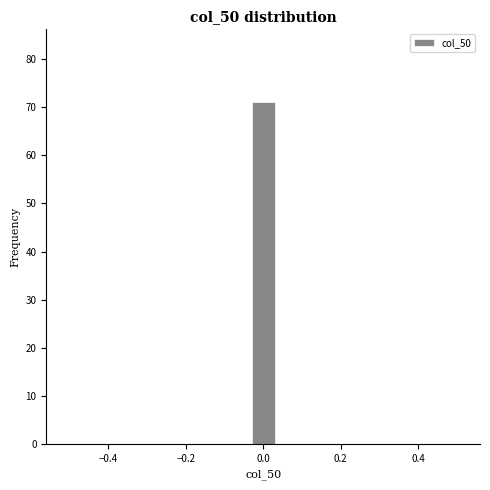

Read against the x-axis, roughly where is the centre of the tallest bar?

0.00